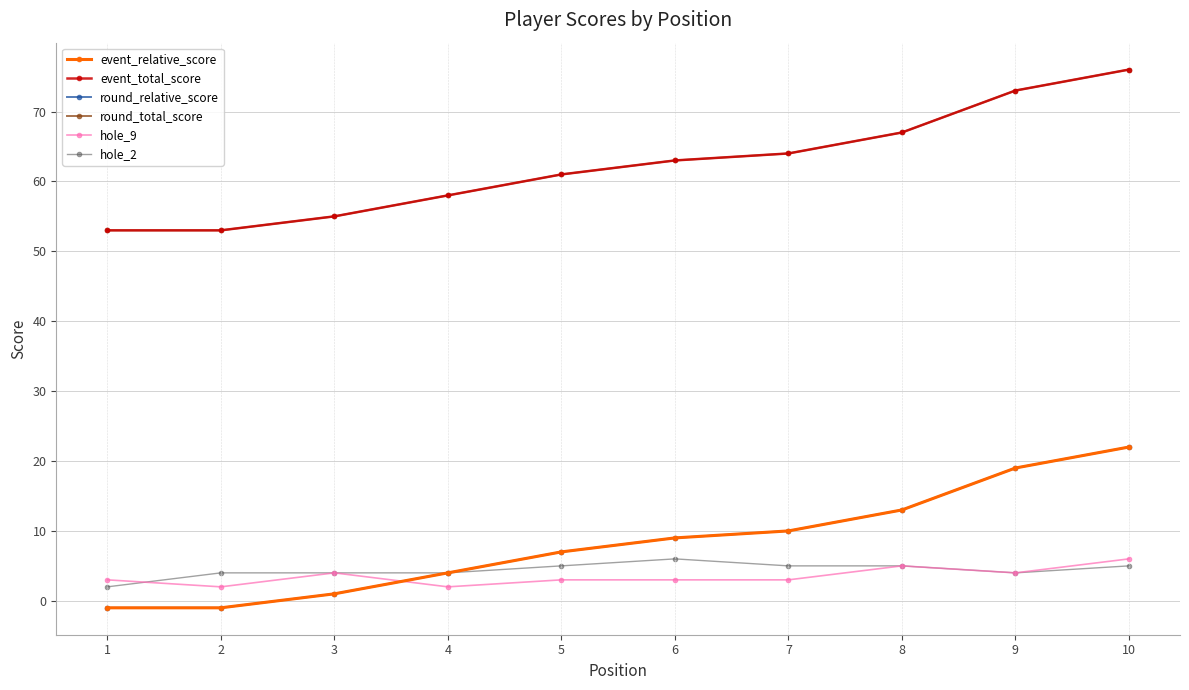

Does the chart have visible grid lines?

Yes